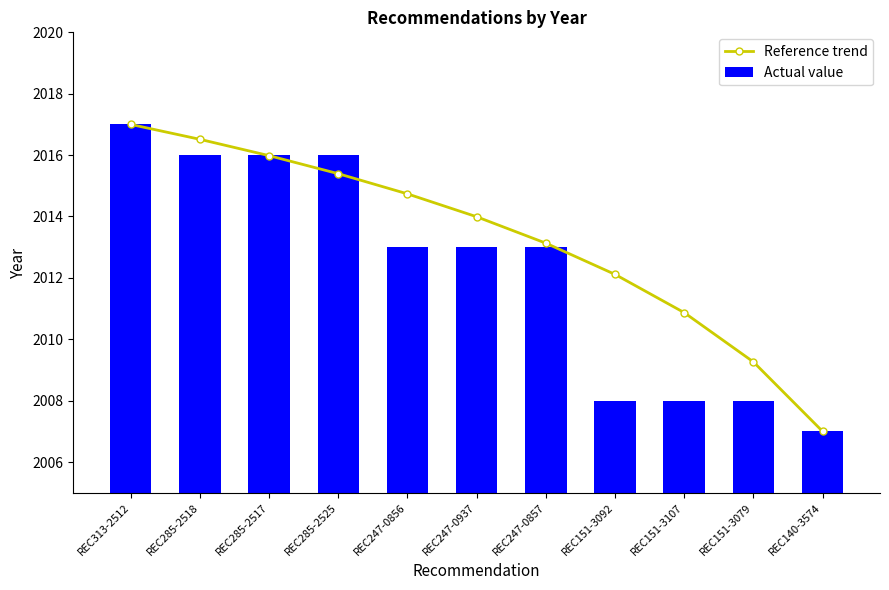

At which label is Actual value closest to 2012?

REC247-0856